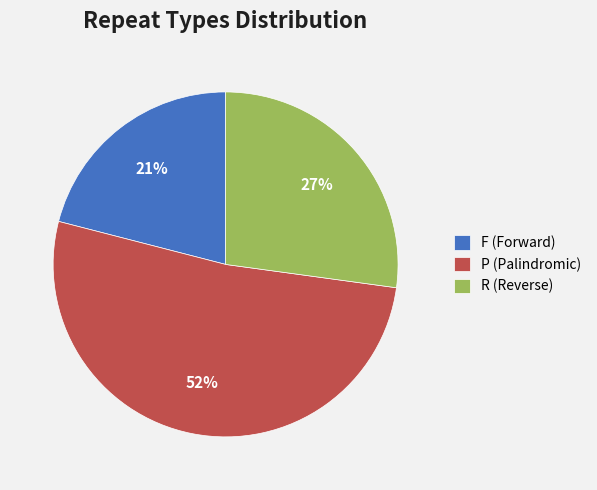

How many slices are in this pie chart?

3